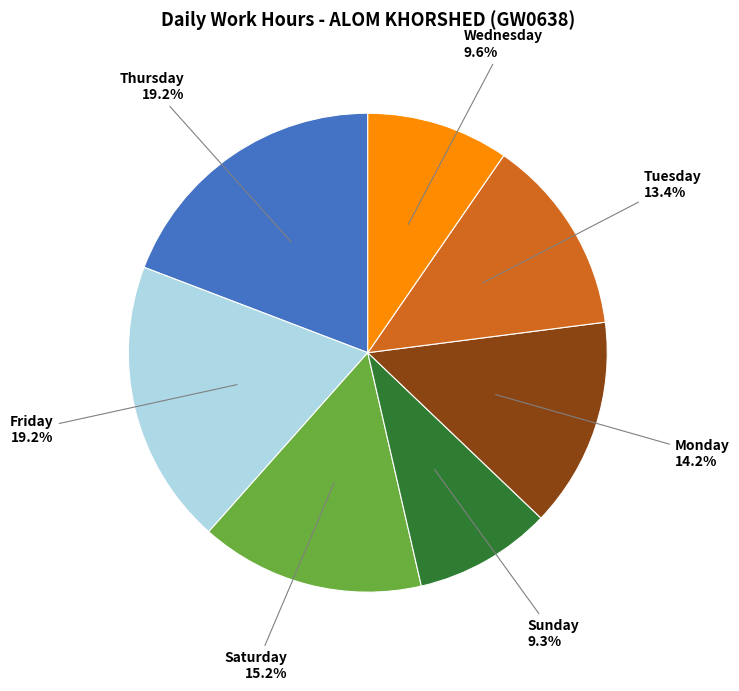

Between Tuesday and Wednesday, which is larger?

Tuesday